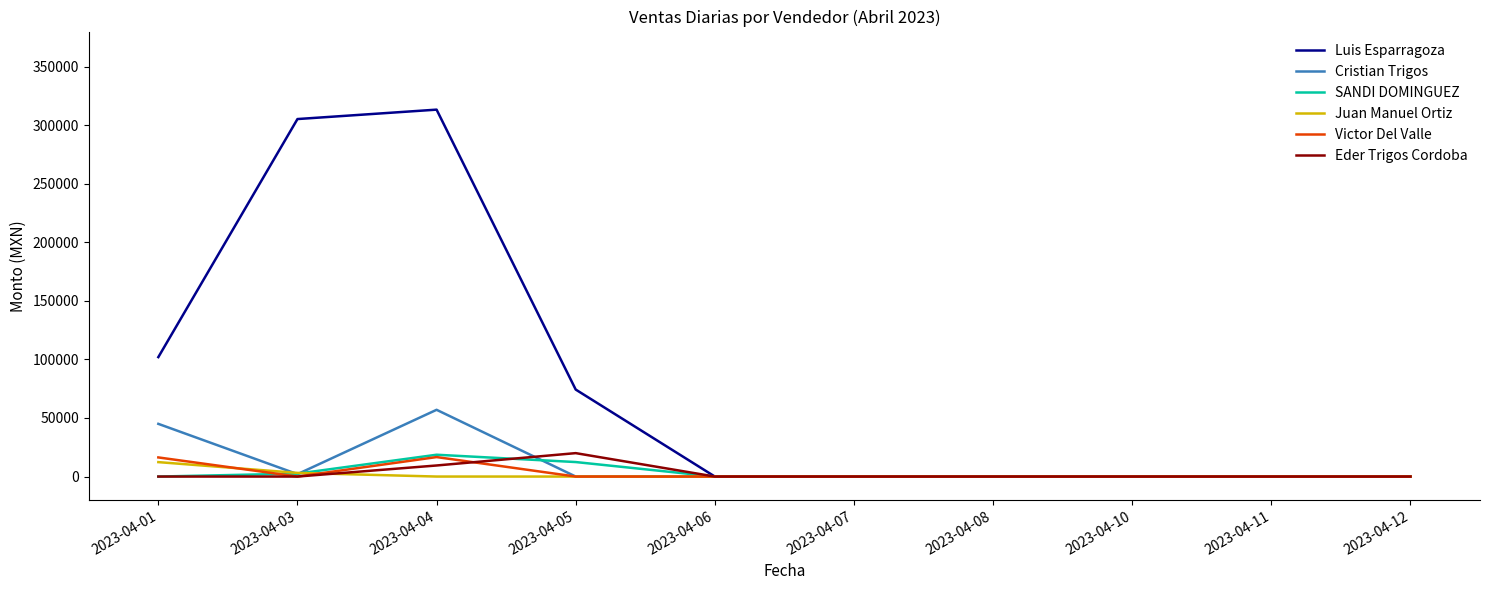

What is the sum of the Luis Esparragoza values at 2023-04-01 and 2023-04-04?

415320.0